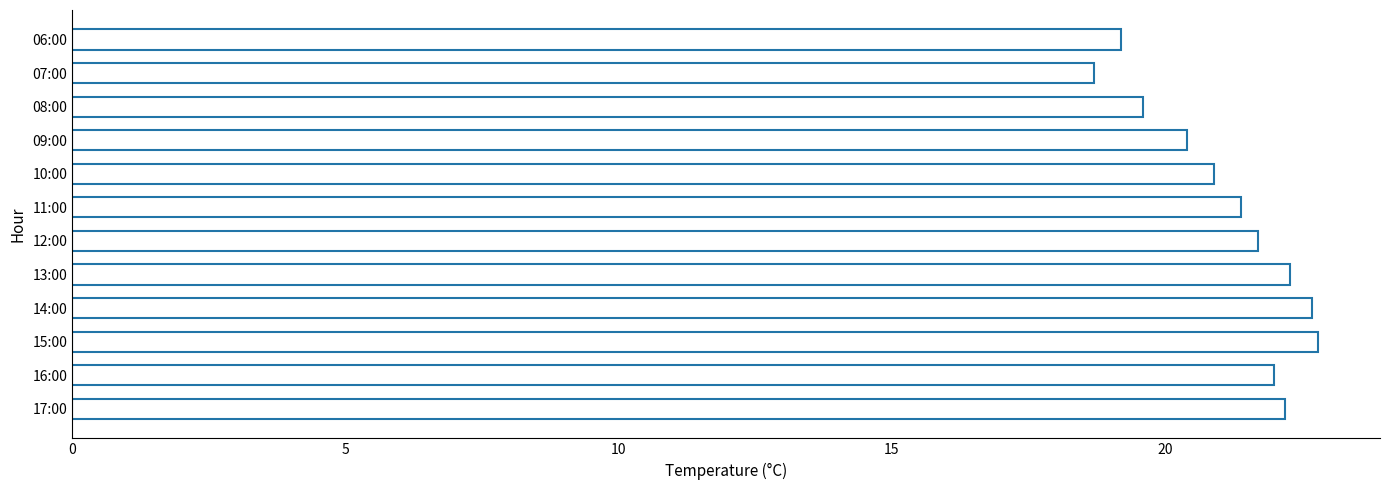

What is the difference between the second highest and minimum values?

4.0